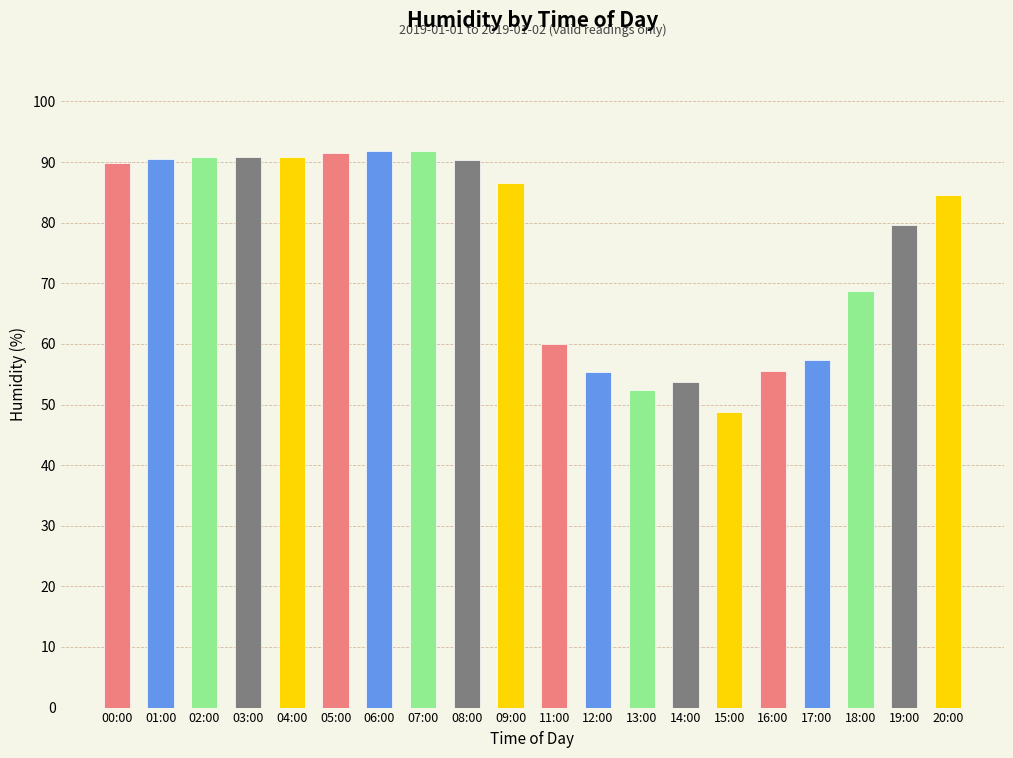

What is the maximum value shown in the chart?

91.9